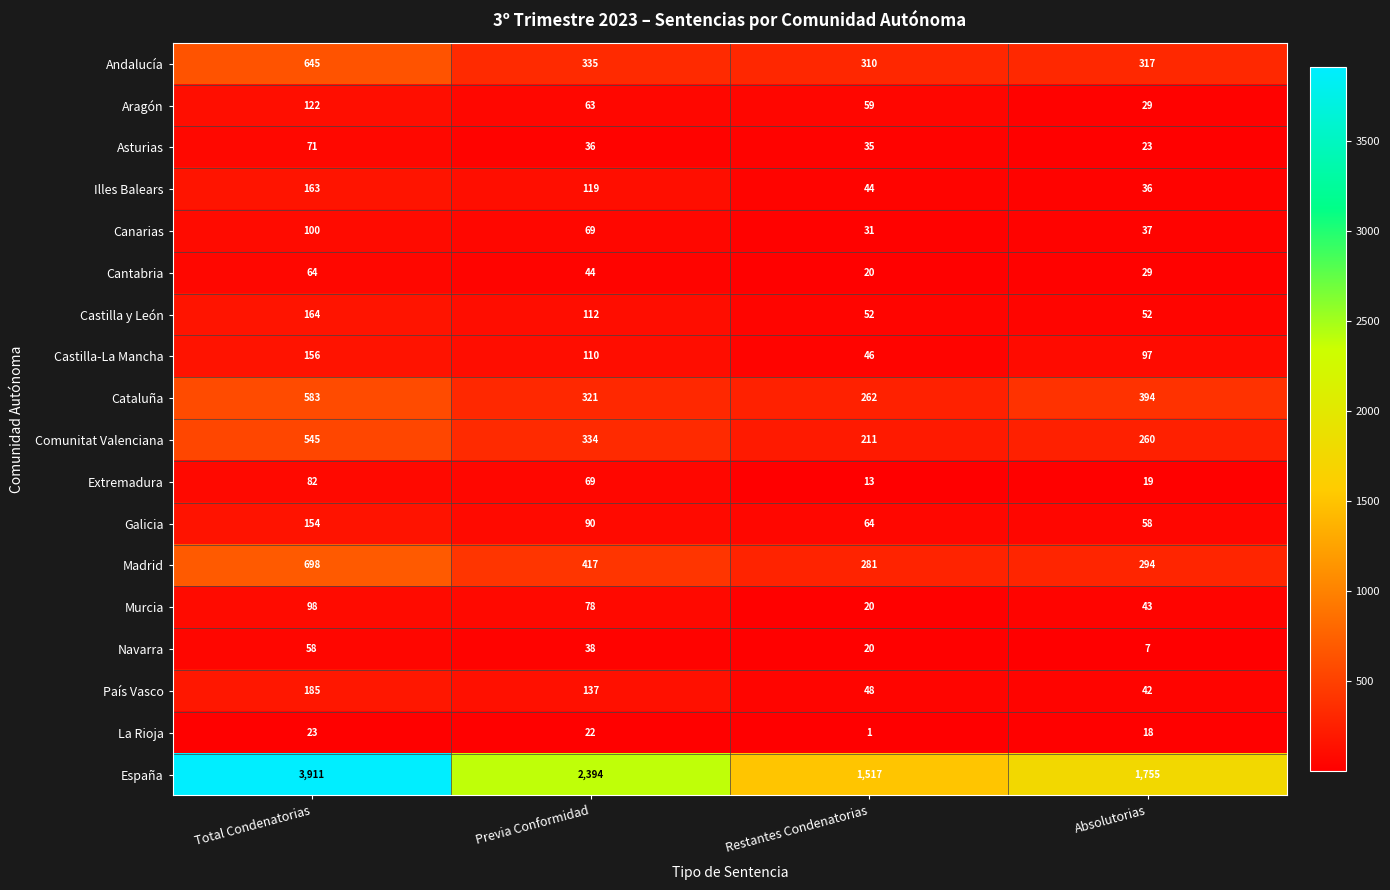

Which series changed the most between Total Condenatorias and Previa Conformidad?

España